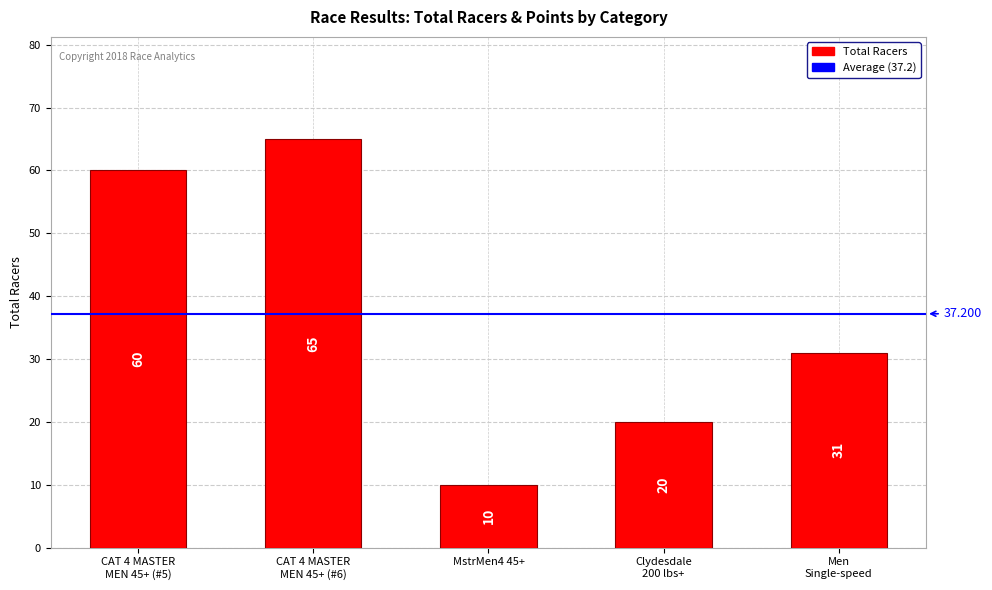

What is the difference between the second highest and minimum values?

50